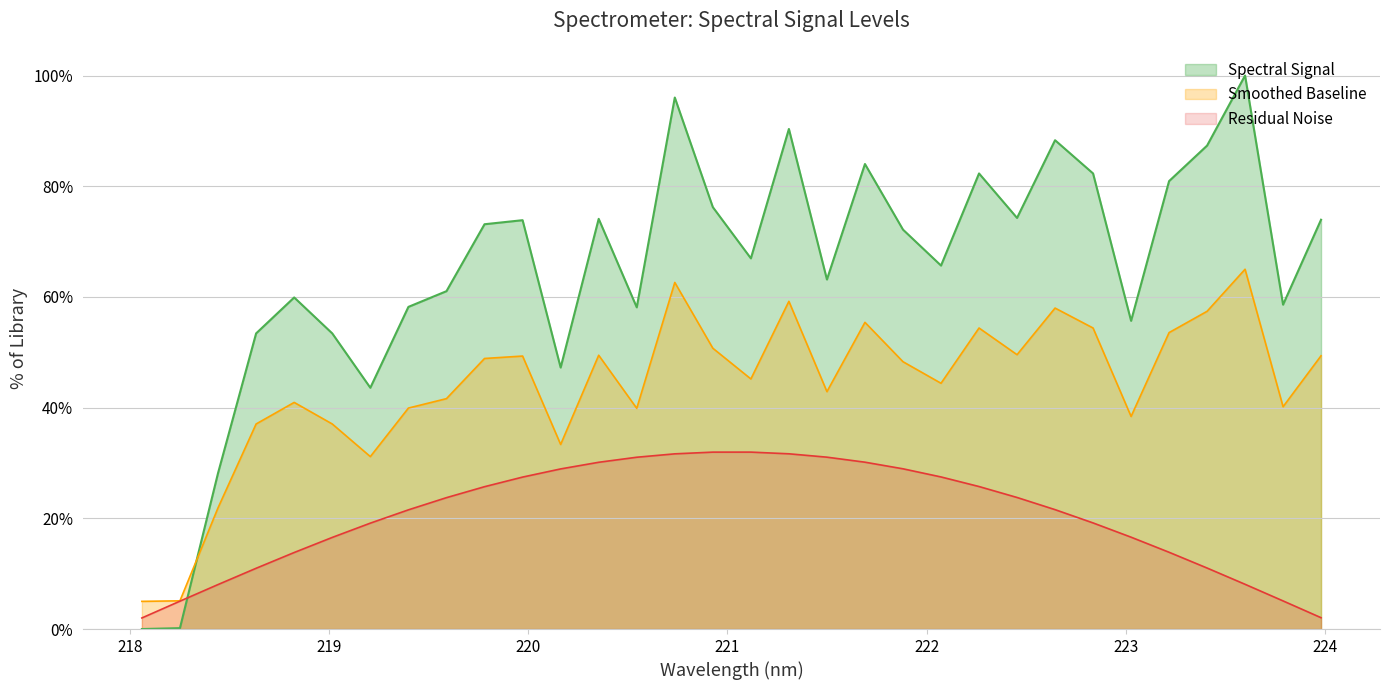

Which category has the lowest value across all series?

218.0596